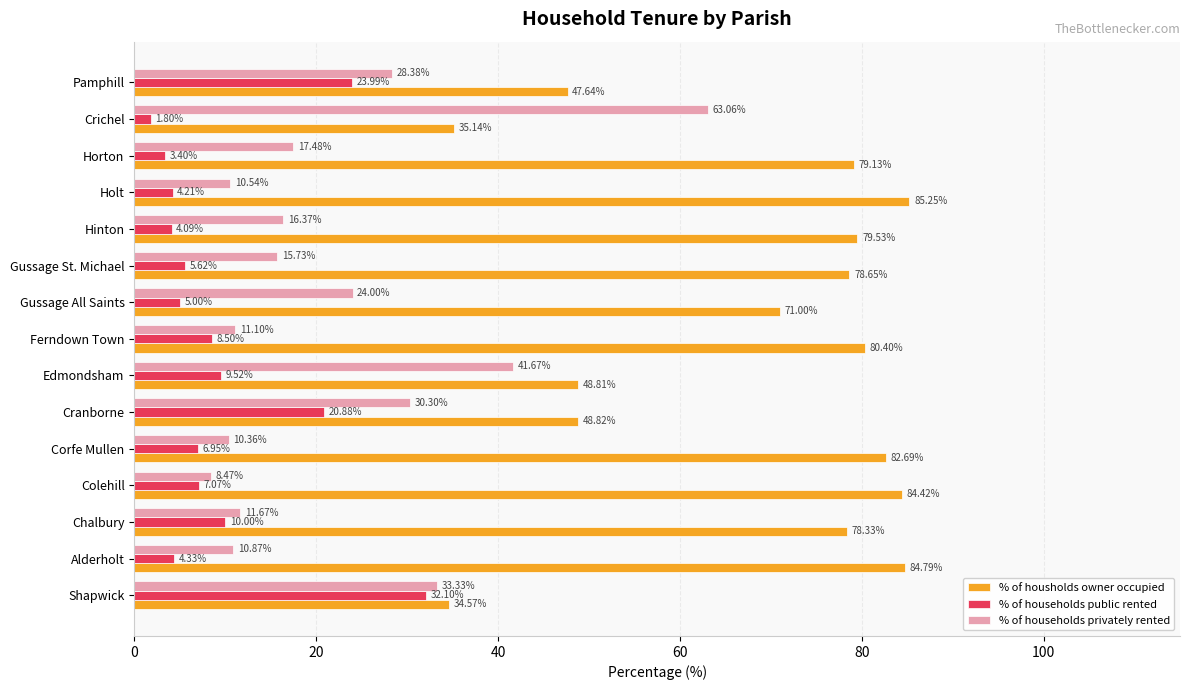

How many data points does each series have?

15